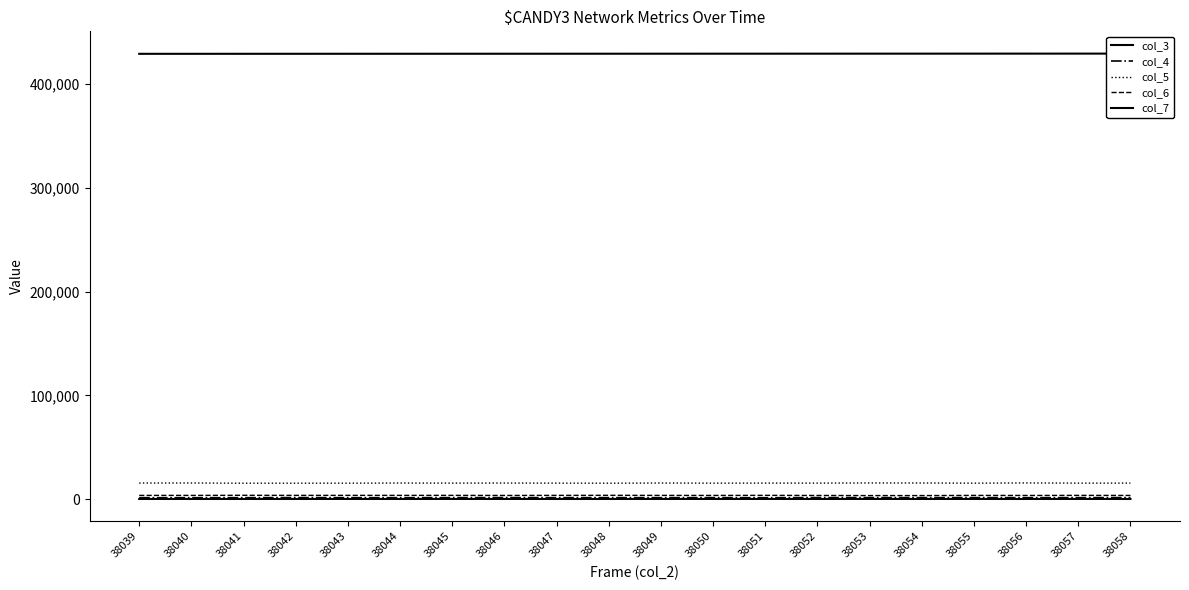

True or false: col_7 has a value of 67 at 38041.

True